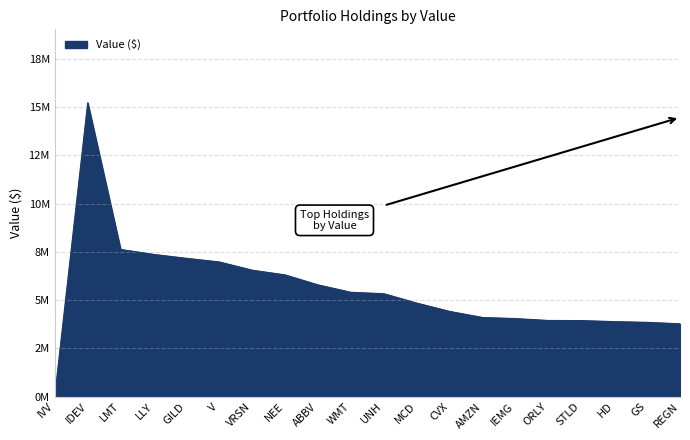

Is this an area chart (filled region under the line)?

Yes